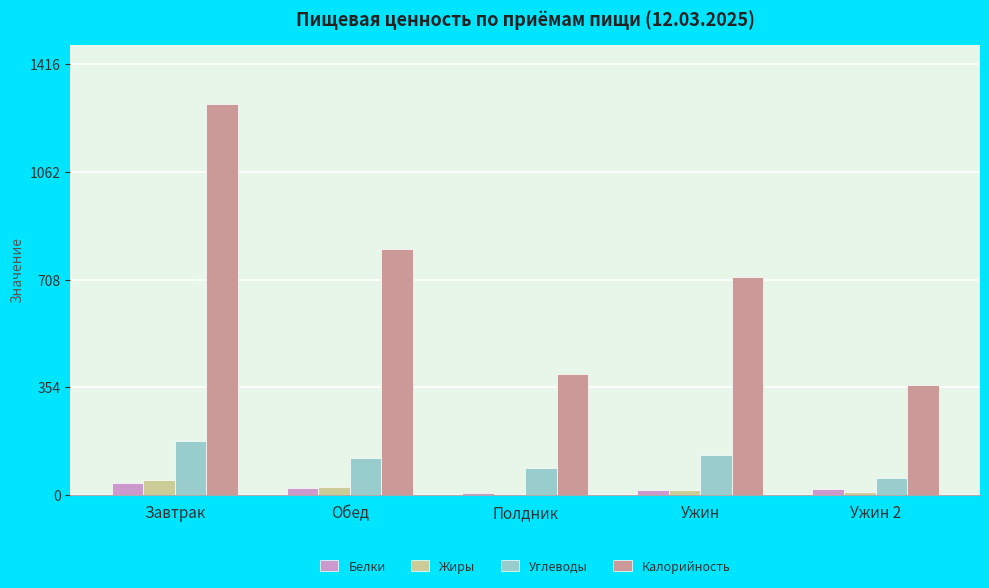

Does the chart contain stacked bars?

No